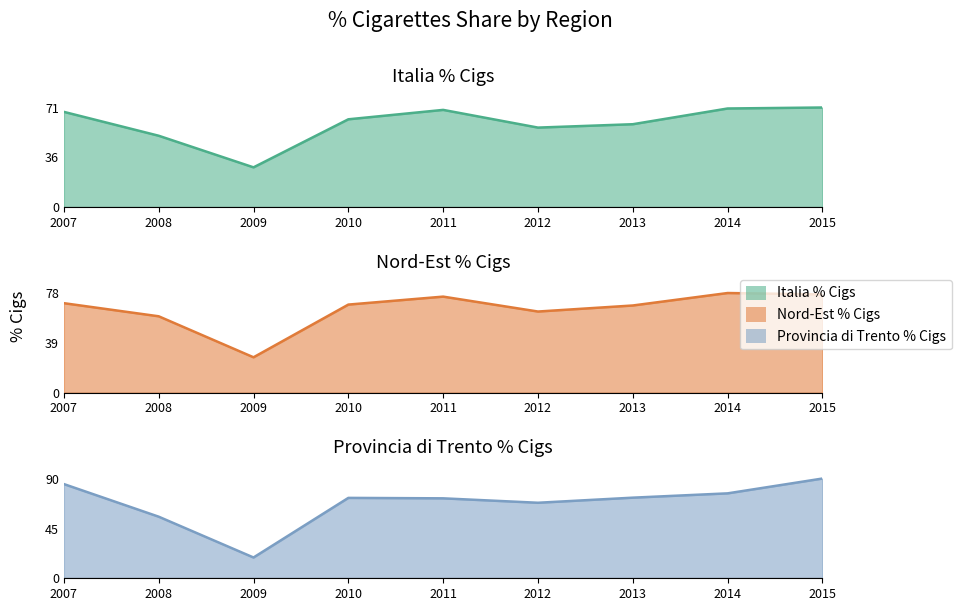

Where is the first local minimum for Nord-Est % Cigs?

2009